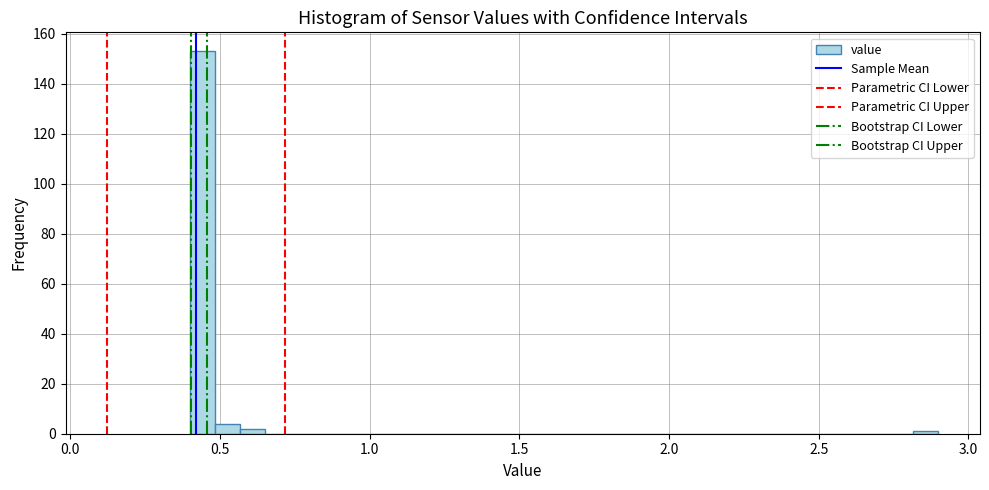

Read against the x-axis, roughly where is the centre of the tallest bar?

0.45